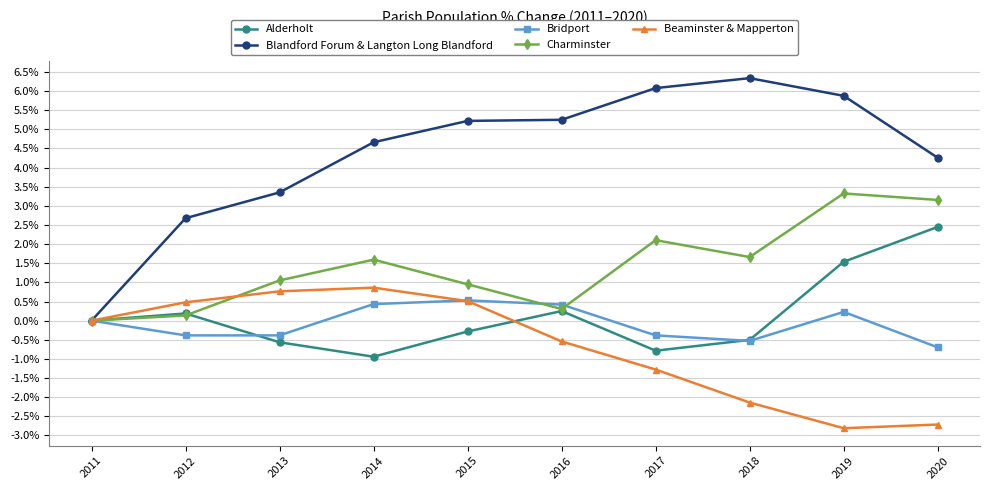

What are all the series names shown in the legend?

Alderholt, Blandford Forum & Langton Long Blandford, Bridport, Charminster, Beaminster & Mapperton